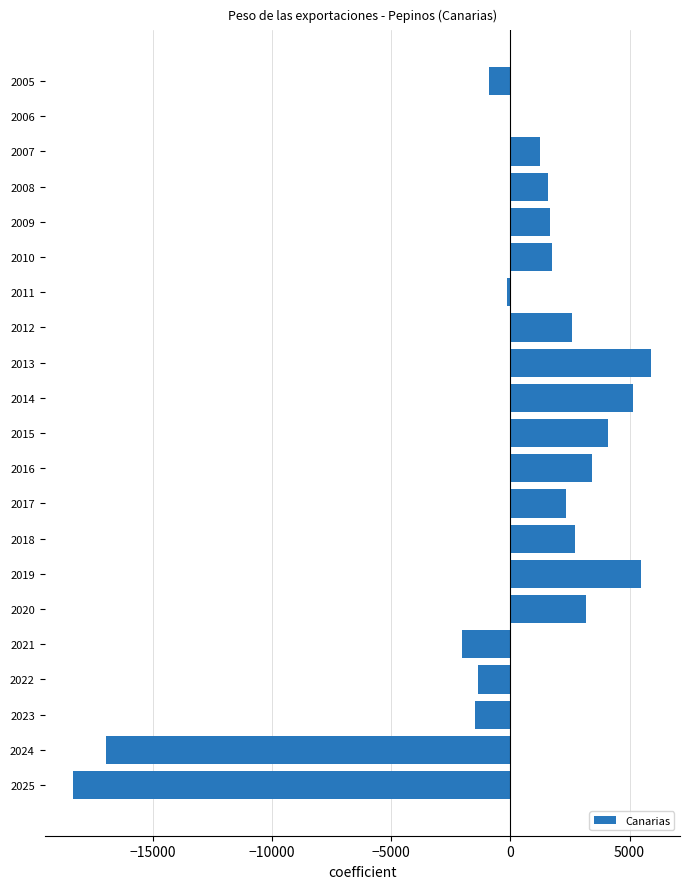

Count the number of values greater than 1677.

11